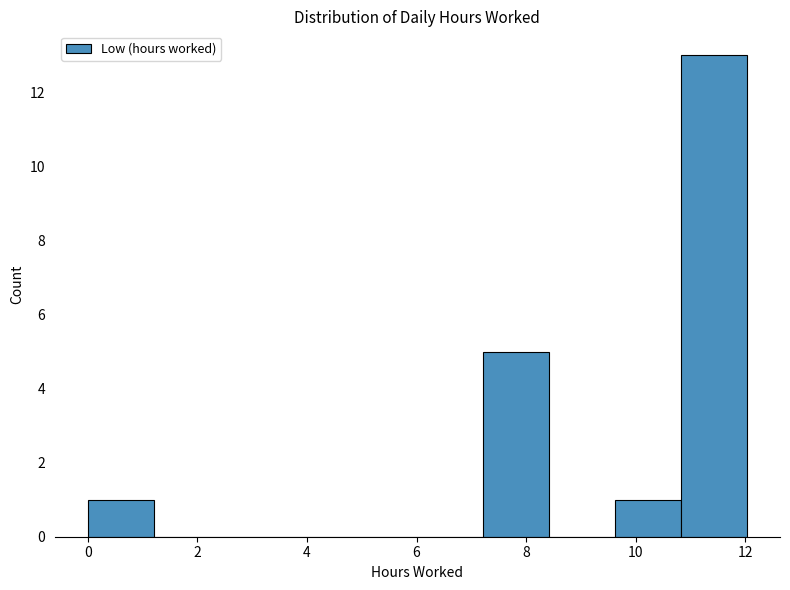

How tall is the bar that spans 0.0 to 1.2 on the x-axis? Neither the bar edges nor the heights are printed on the chart, so give them approximately, as read against the axes.

1